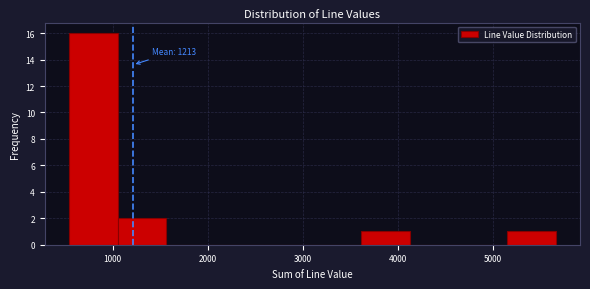

Which range on the x-axis has the tallest bar?

500 to 1100